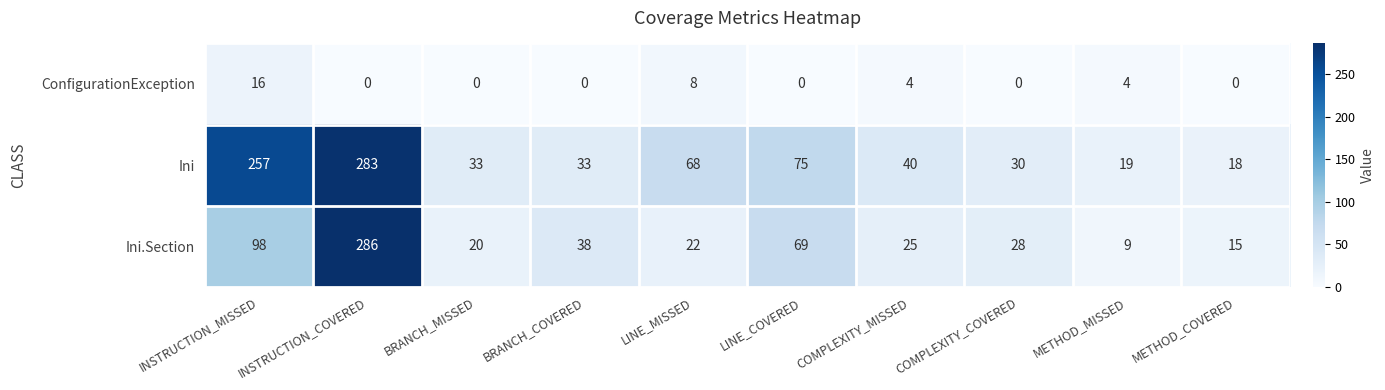

The value of Ini at LINE_COVERED is 75. True or false?

True